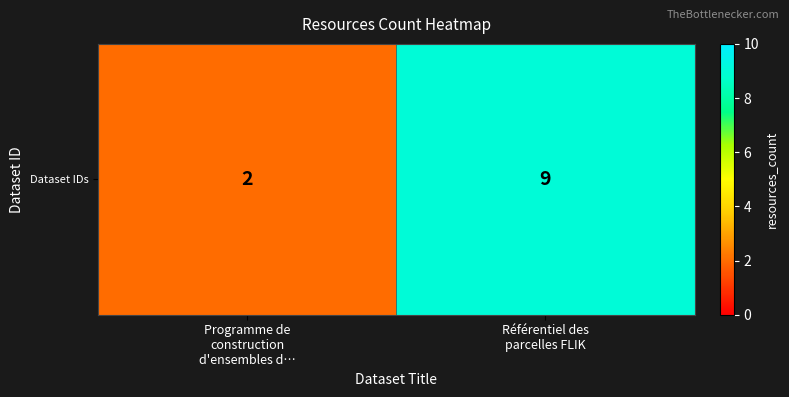

How many data points does each series have?

2